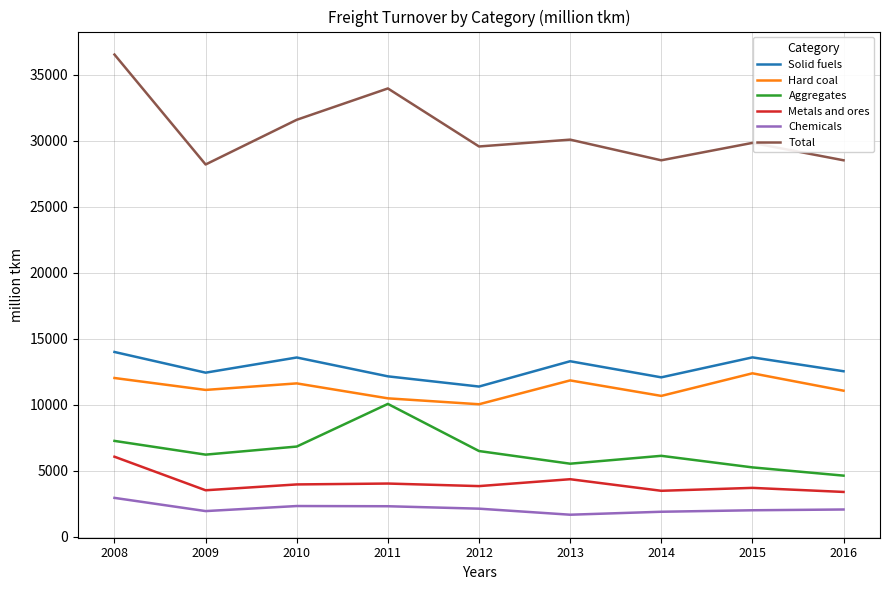

What is the difference between the second highest and second lowest values in the Hard coal series?

1540.0